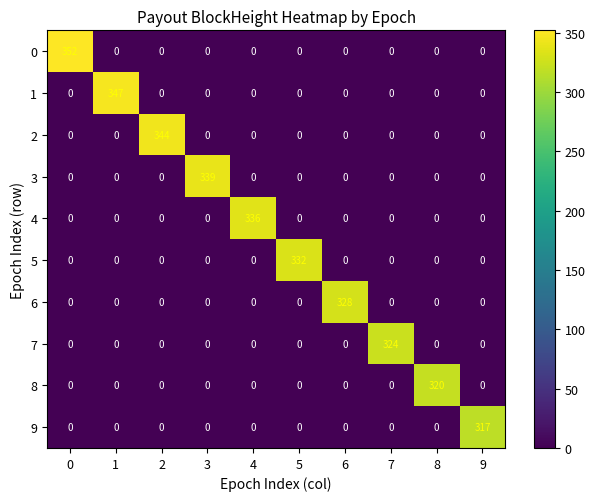

True or false: 7 has a value of -172 at 3.

False